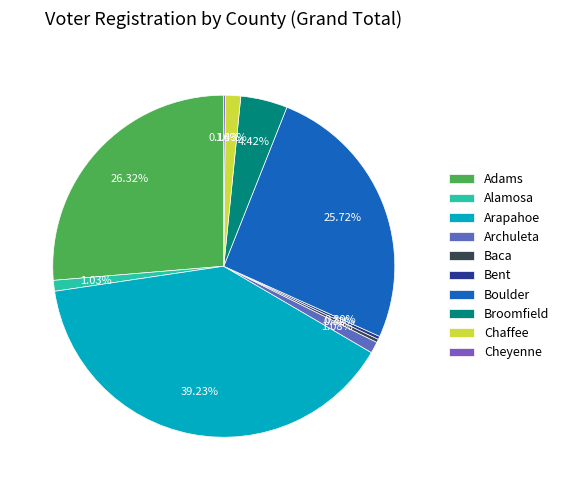

What percentage do Broomfield and Baca together represent?

4.7%